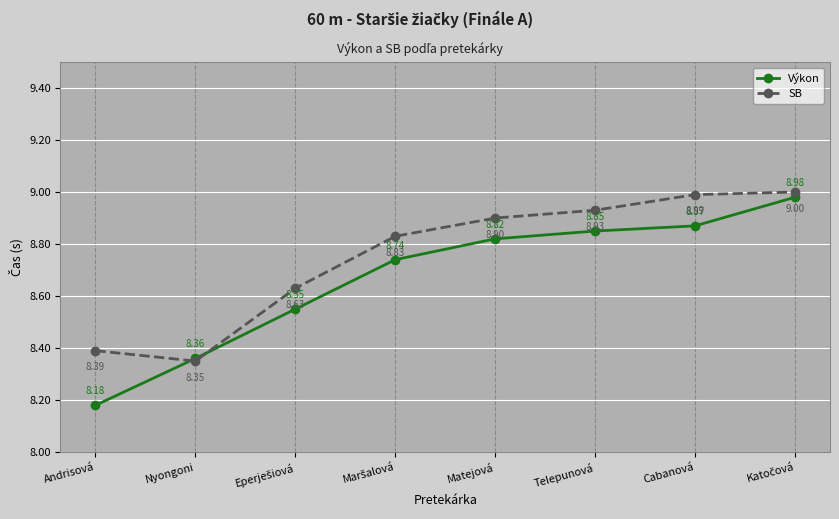

What is the difference between the maximum and minimum values in the Výkon series?

0.8